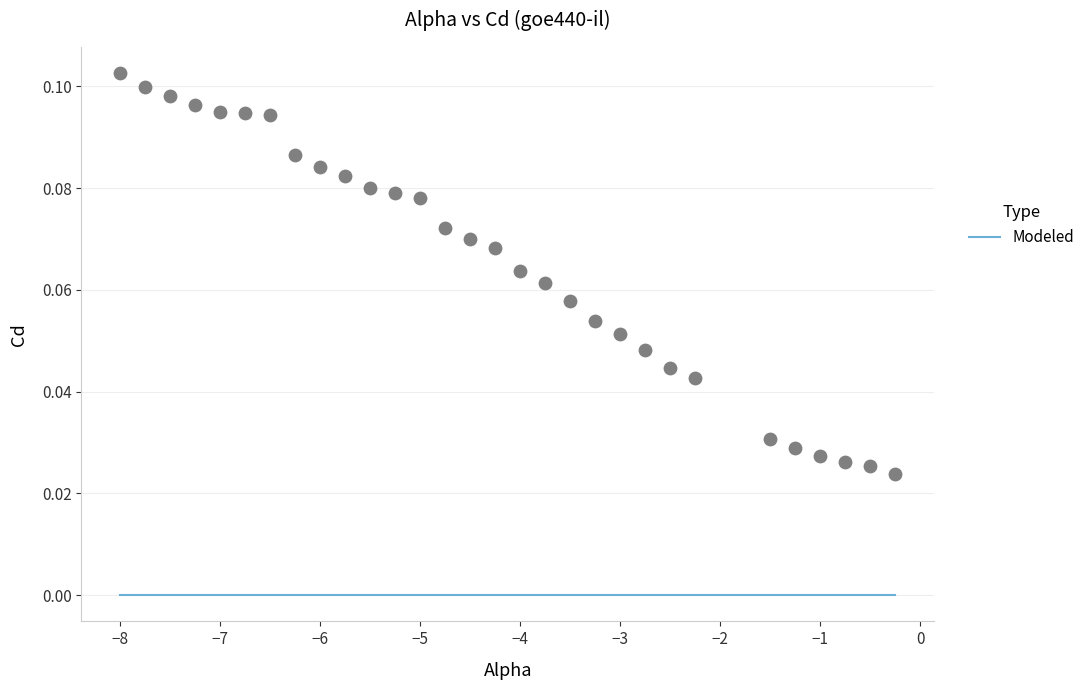

What is the range of X values (max minus min)?

7.8